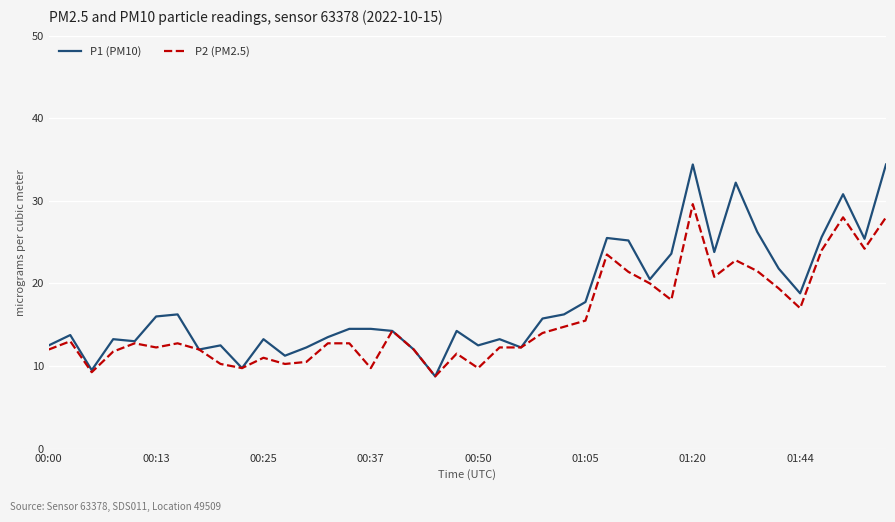

What is the minimum value for P2 (PM2.5)?

8.8